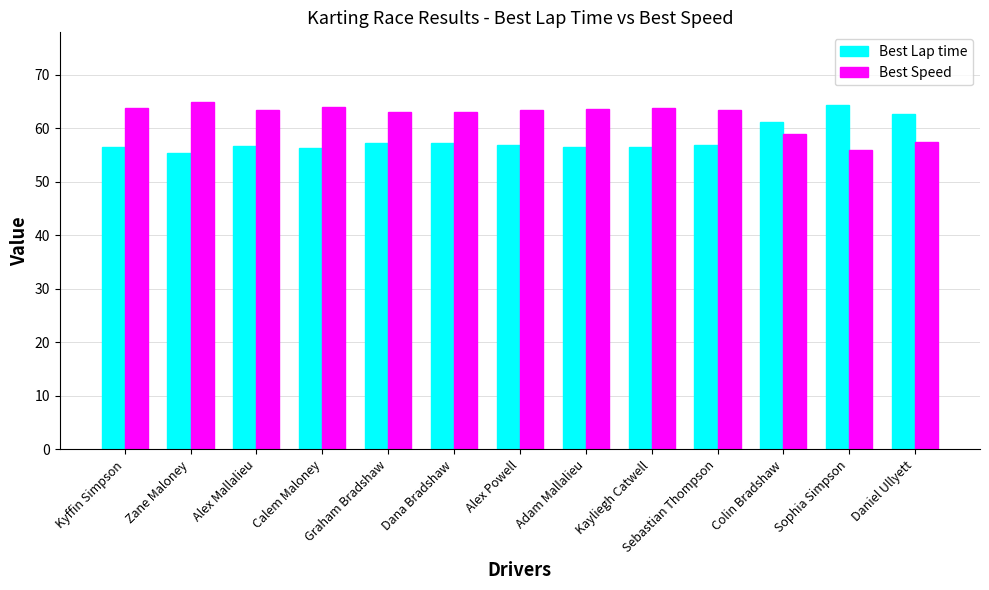

What position from the left is Calem Maloney?

4